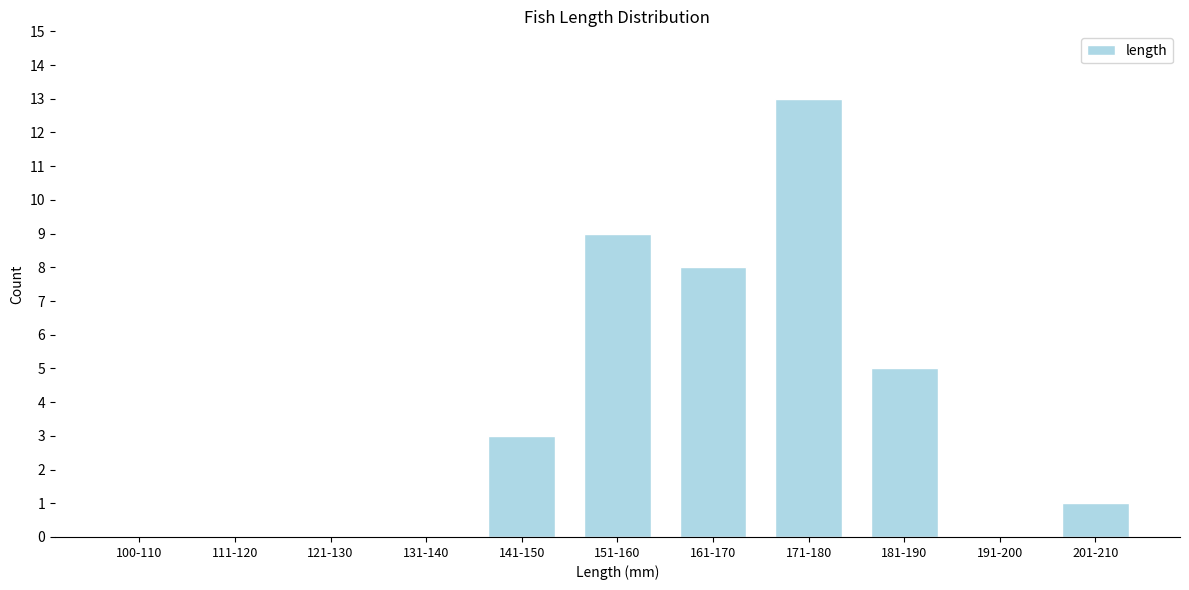

Reading left to right, what are all the values shown in this chart?

100-110=0	111-120=0	121-130=0	131-140=0	141-150=3	151-160=9	161-170=8	171-180=13	181-190=5	191-200=0	201-210=1